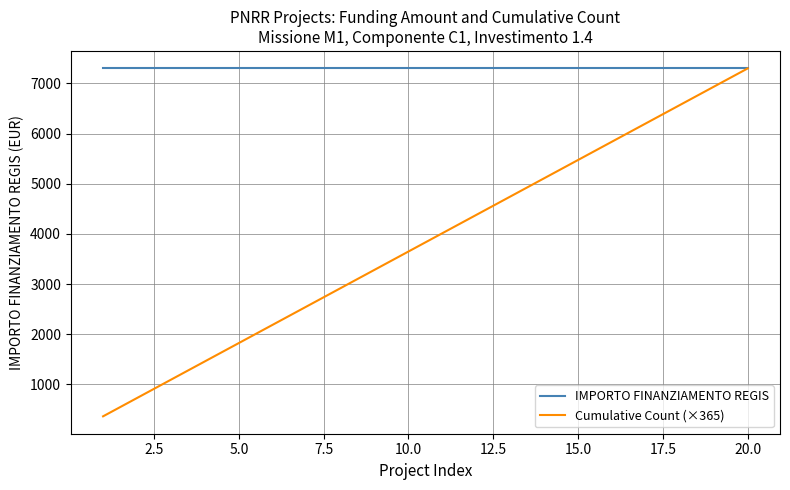

Which series has the largest range (max minus min)?

Cumulative Count (×365)